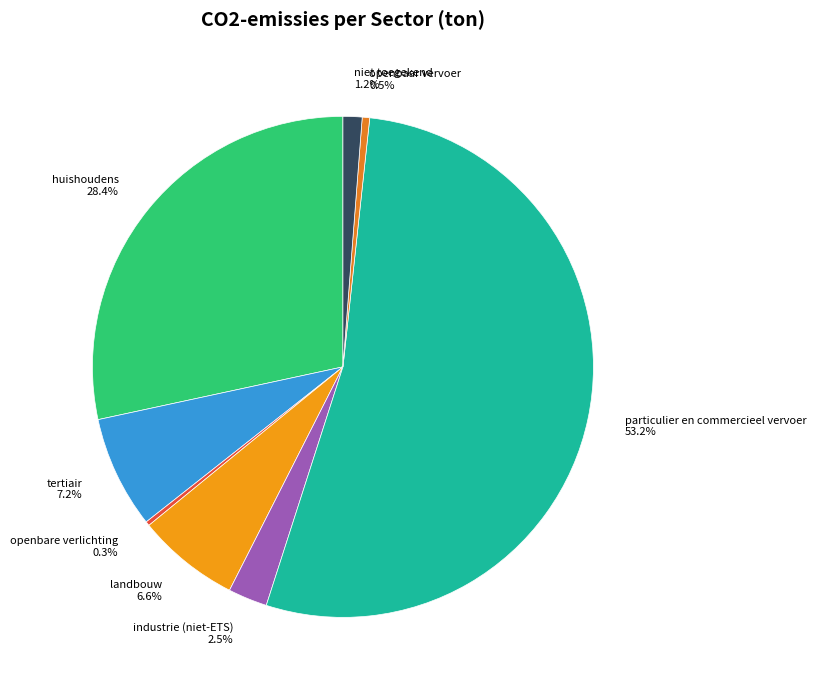

Combined, do huishoudens and niet toegekend account for over 50%?

No